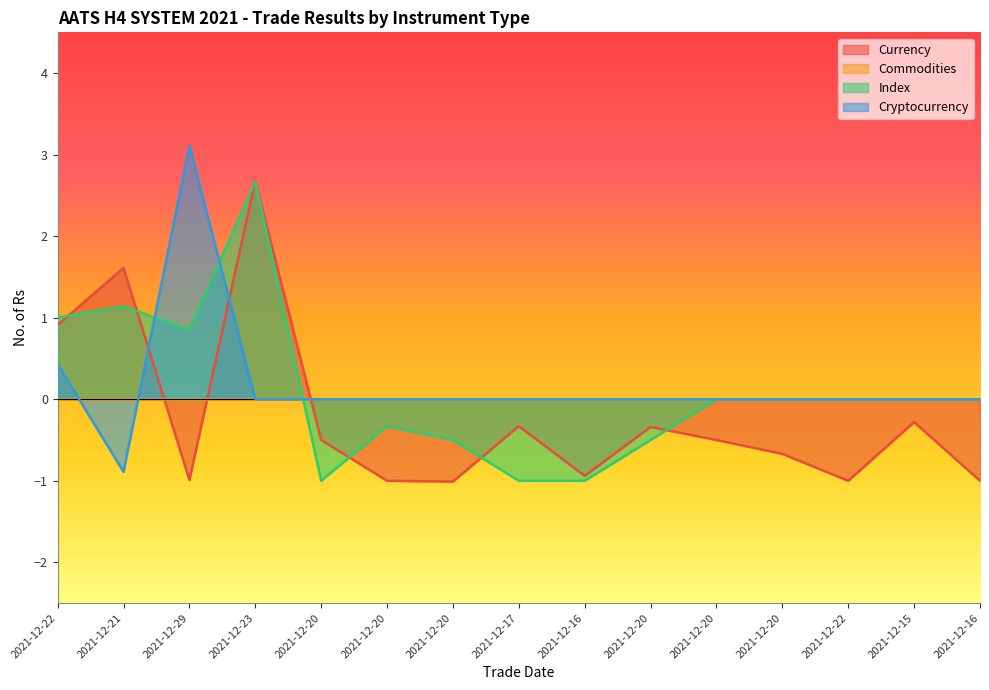

What is the difference between the second highest and second lowest values in the Index series?

2.1